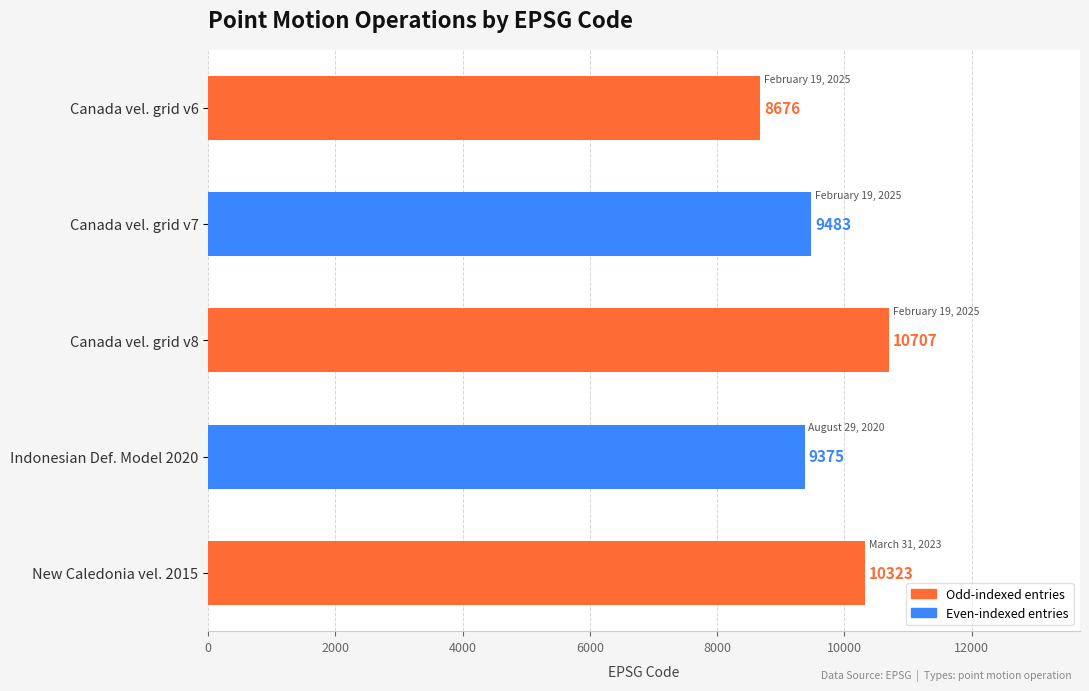

What is the change in value from Indonesian Def. Model 2020 to New Caledonia vel. 2015?

+948